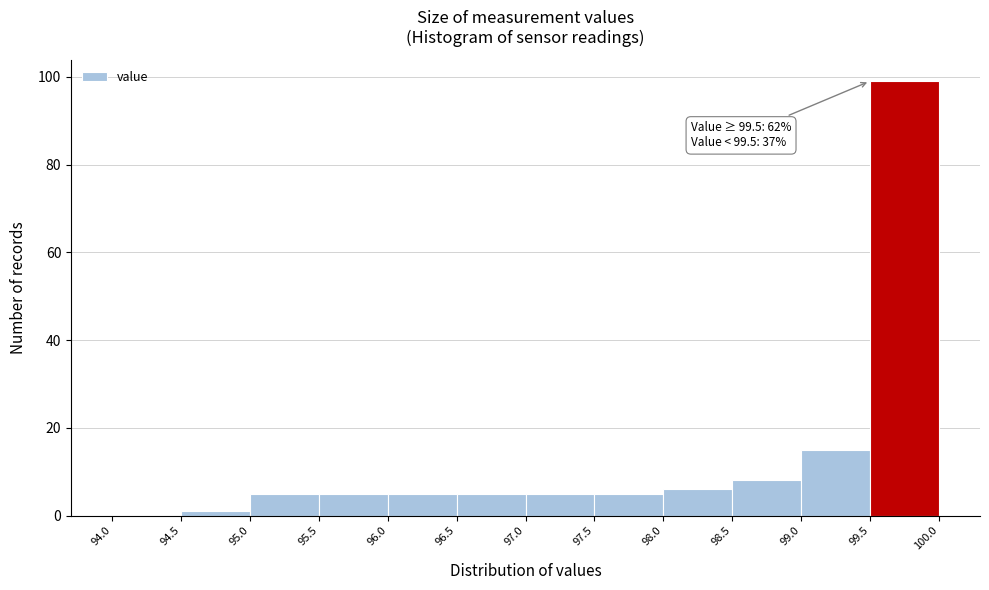

Over which range of the x-axis is the bar tallest?

99.5 to 100.0